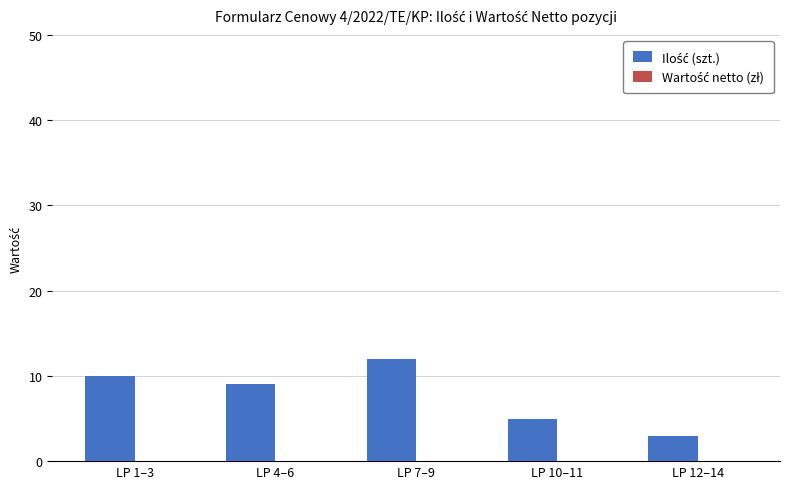

True or false: the data shows 10 at LP 1–3.

True